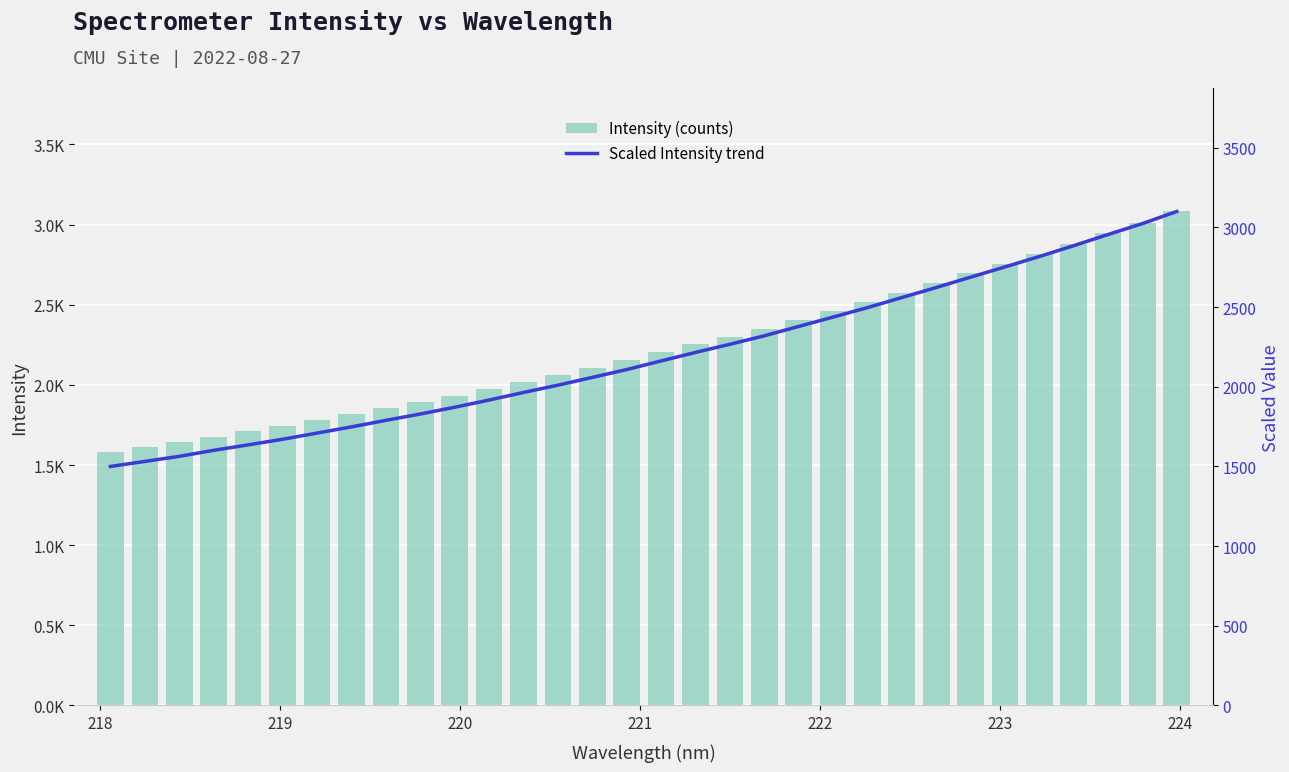

Reading left to right, what are all the values shown in this chart?

Intensity (counts): 1582.8	1612.4	1642.3	1677.7	1709.7	1742.6	1778.9	1815.5	1853.9	1891.2	1931.0	1973.2	2017.9	2060.7	2106.5	2152.5	2203.3	2253.3	2301.2	2350.9	2406.1	2461.1	2516.6	2575.8	2634.8	2695.6	2756.1	2817.1	2880.8	2946.5	3010.6	3081.9
Scaled Intensity trend: 1500.0	1531.6	1563.5	1601.3	1635.4	1670.6	1709.3	1748.3	1789.3	1829.1	1871.7	1916.7	1964.4	2010.1	2058.9	2108.0	2162.3	2215.6	2266.8	2319.8	2378.7	2437.4	2496.7	2559.9	2622.8	2687.7	2752.2	2817.4	2885.4	2955.4	3023.9	3100.0